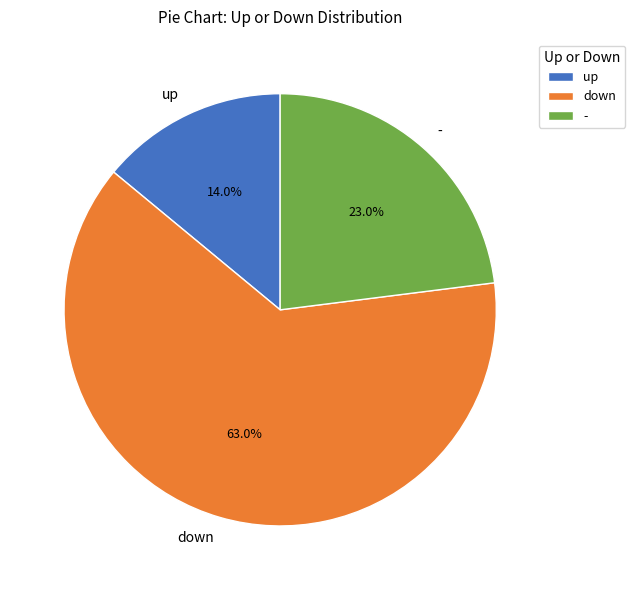

Approximately how many times larger is the value at down compared to up?

4.5